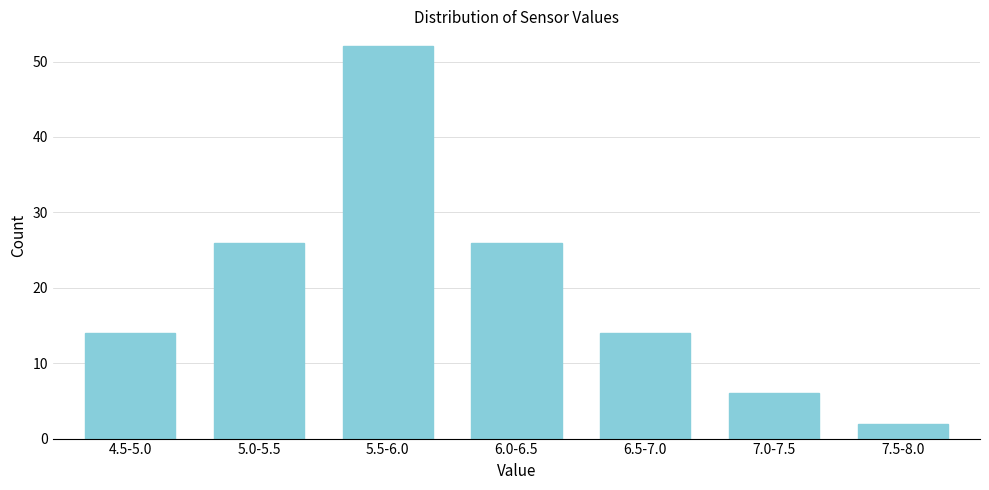

Reading left to right, list all the values displayed in this chart.

14	26	52	26	14	6	2